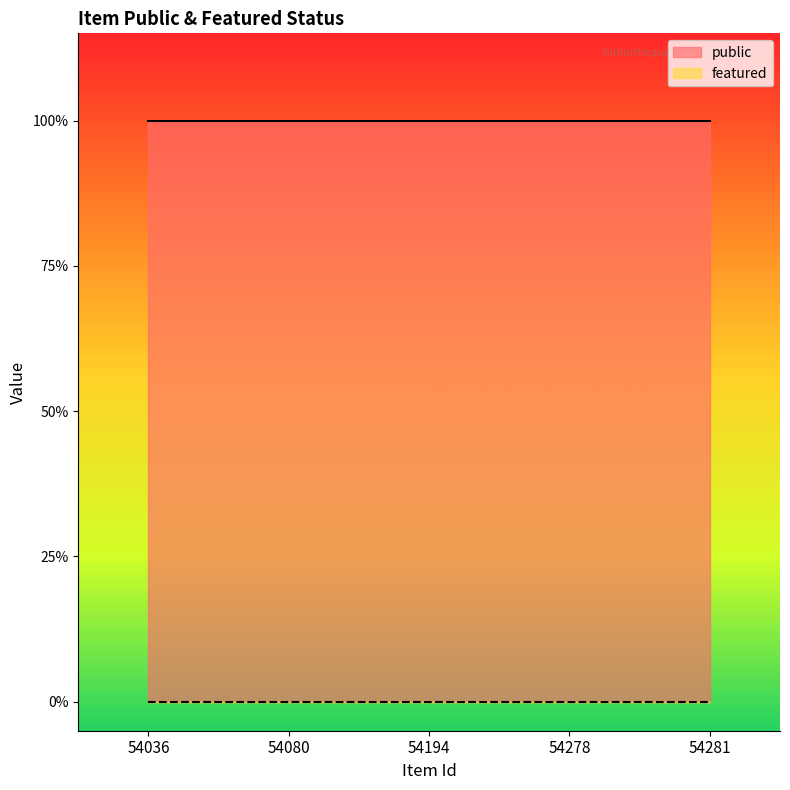

True or false: featured has a value of 0 at 54278.

True